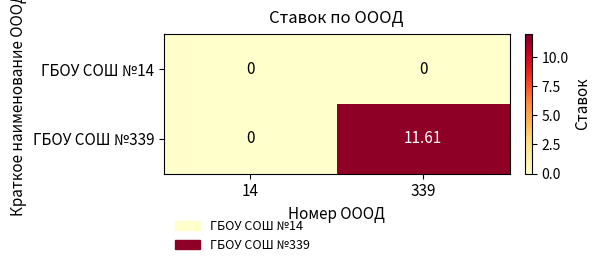

At how many categories does at least one series exceed 8?

1